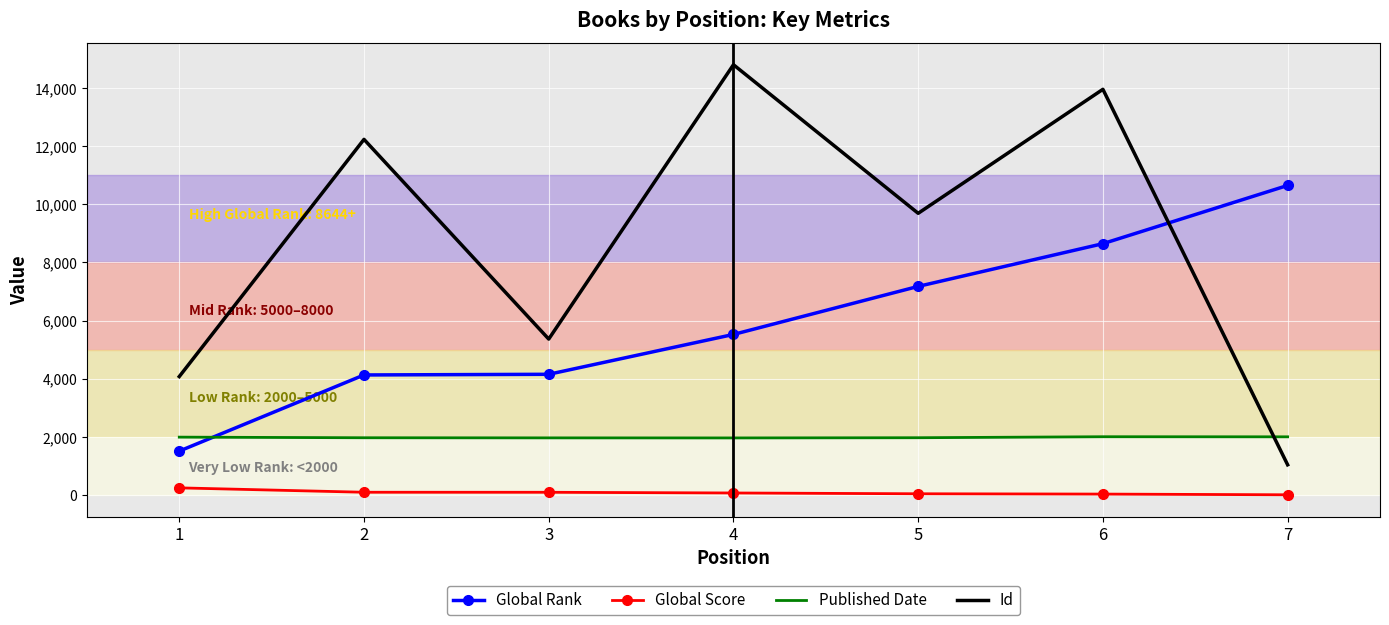

Which series has the widest spread of values?

Id